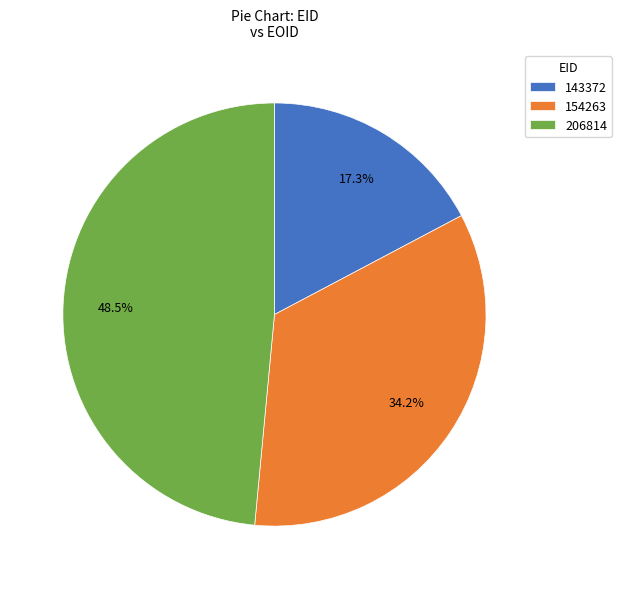

To the nearest percent, what is the average slice percentage?

33%